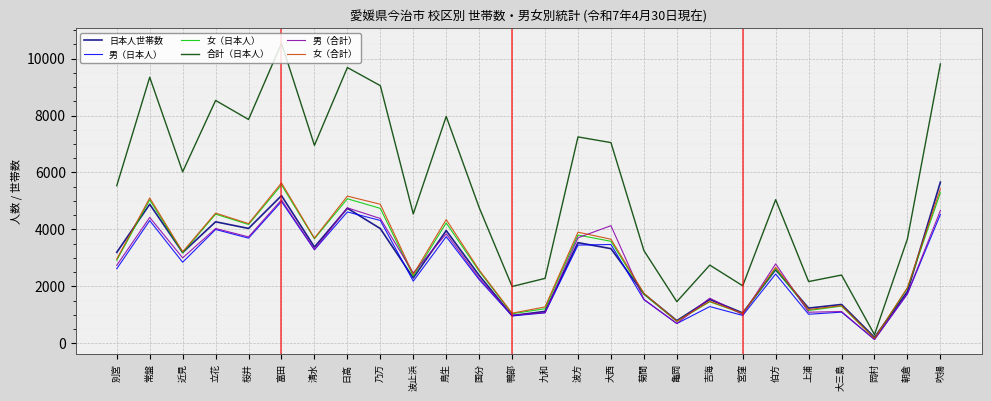

At which category is the sum across all series the highest?

富田